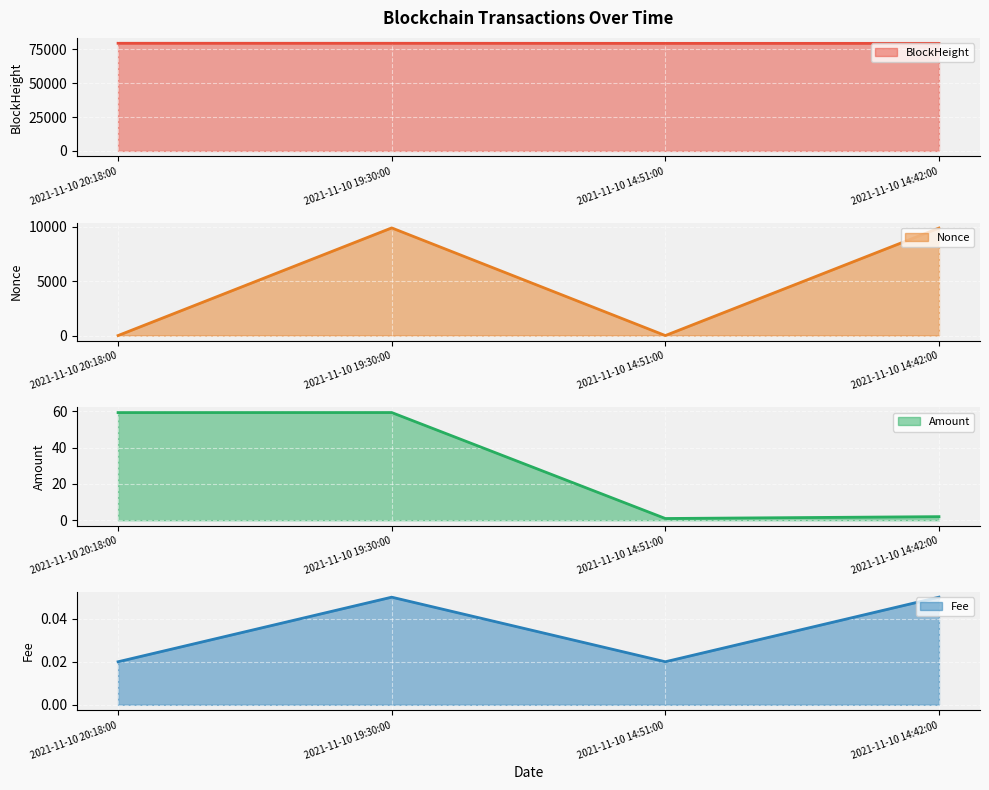

Is it true that Amount line equals 3.3 at 2021-11-10 14:42:00?

False